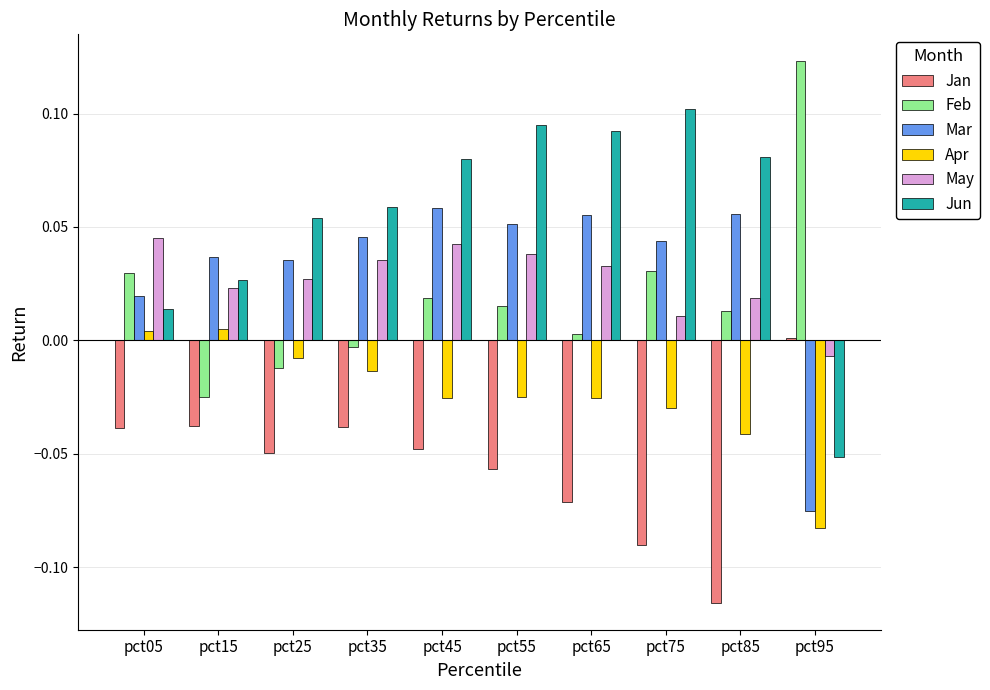

What is the sum of all Jan values?

-0.5